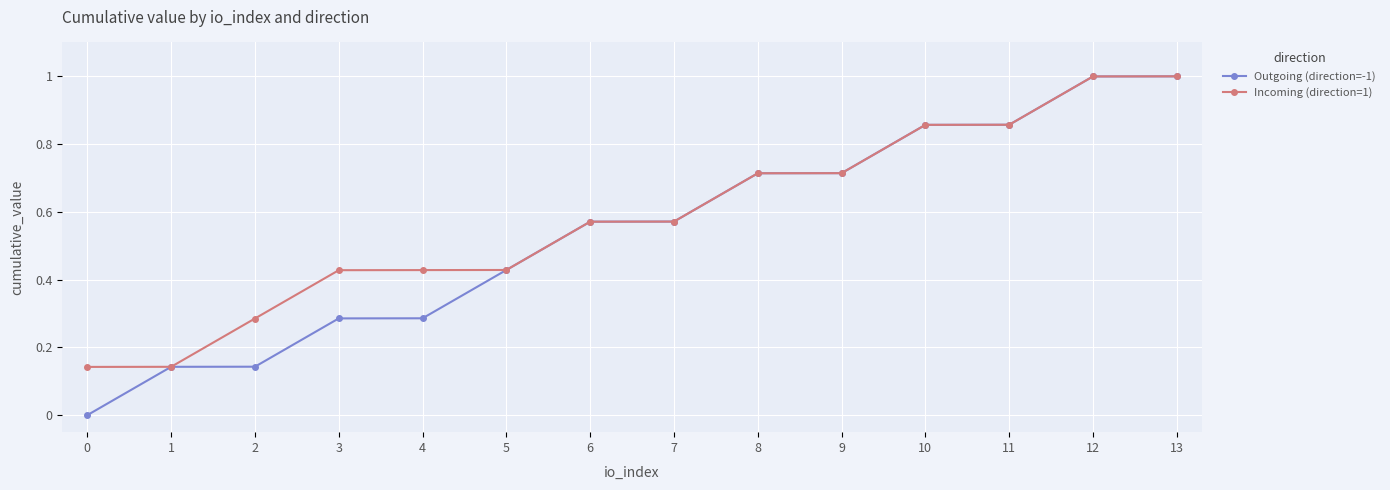

Is the value of Incoming (direction=1) at 1 greater than the value of Outgoing (direction=-1) at 9?

No